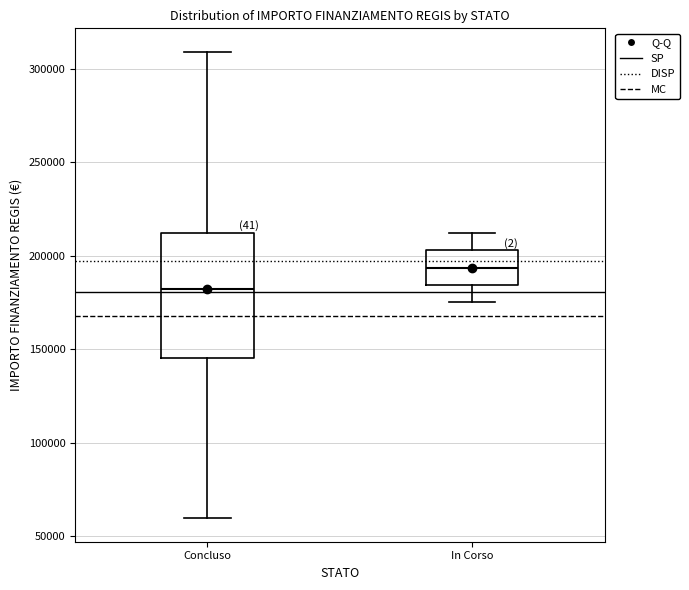

Where does the lower whisker of the box for In Corso end on the y-axis? The values are not printed on the chart, so give them approximately, as read against the axis.

175000